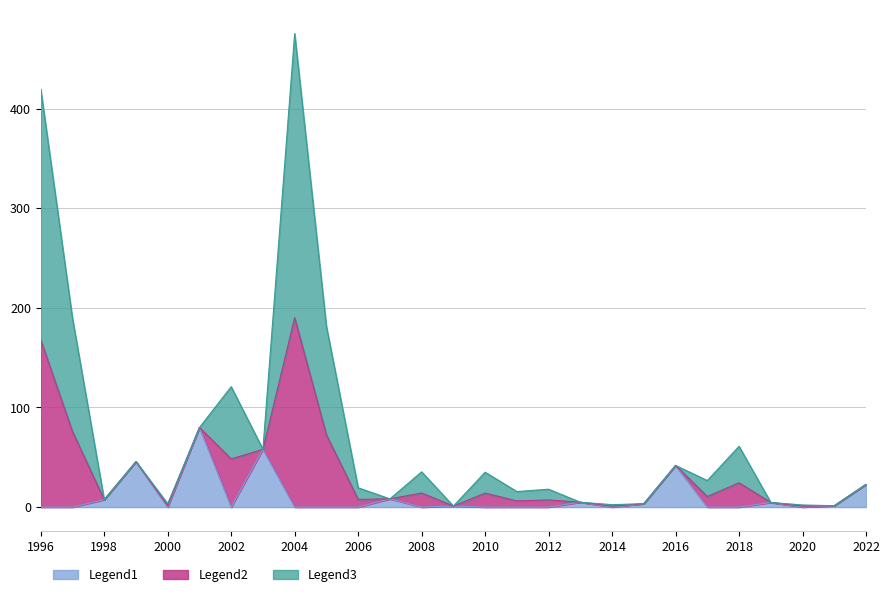

What is the maximum value shown in the chart?

475.3